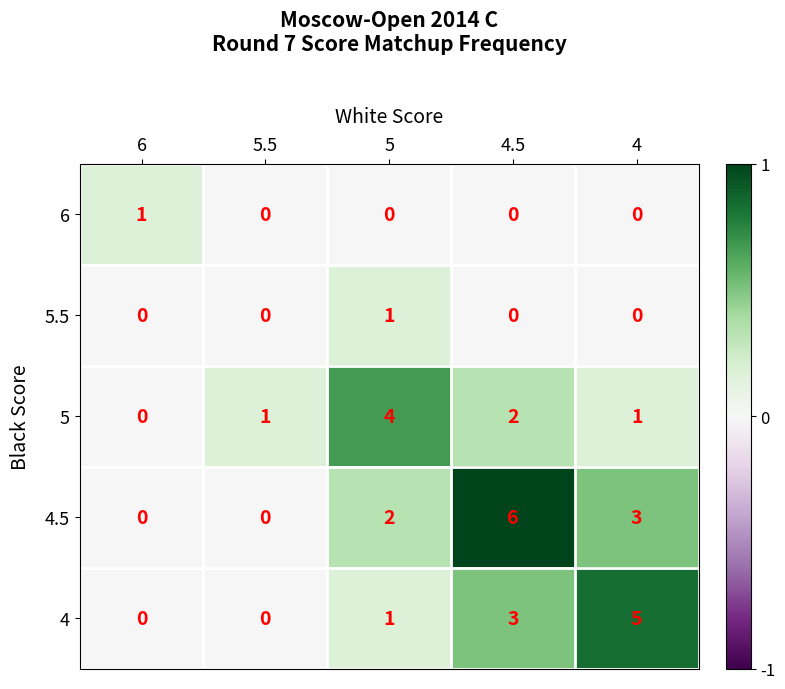

Count the number of categories in the chart.

5